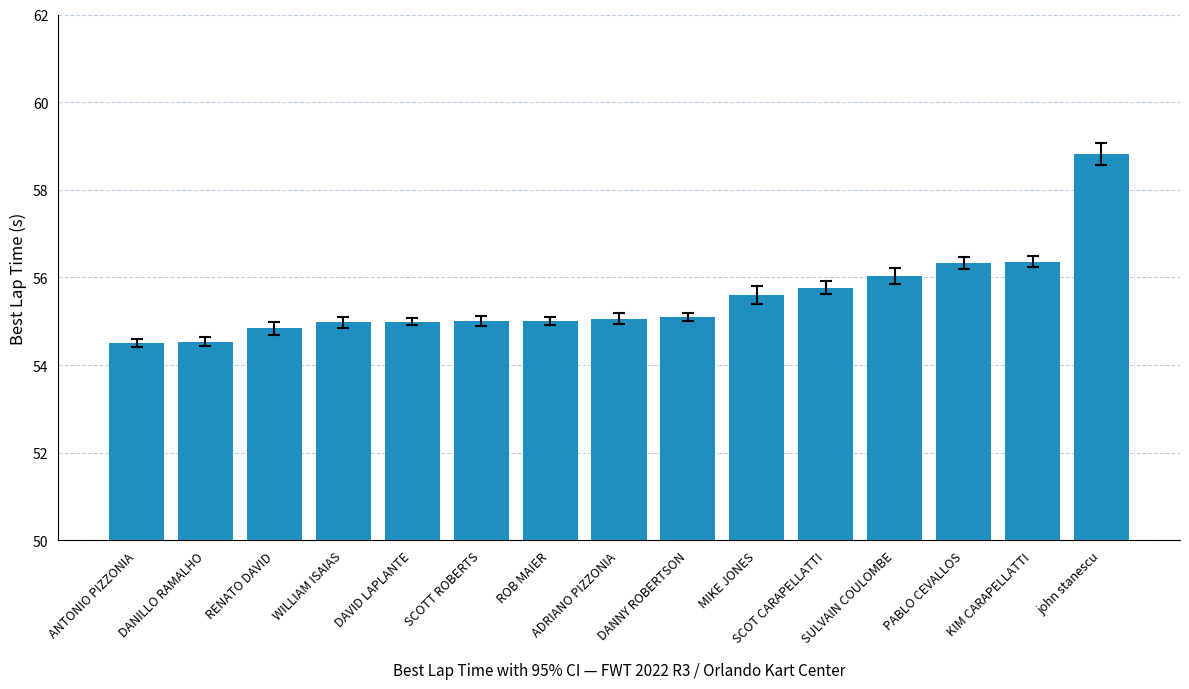

What is the value of the 3rd bar from the left?

54.8